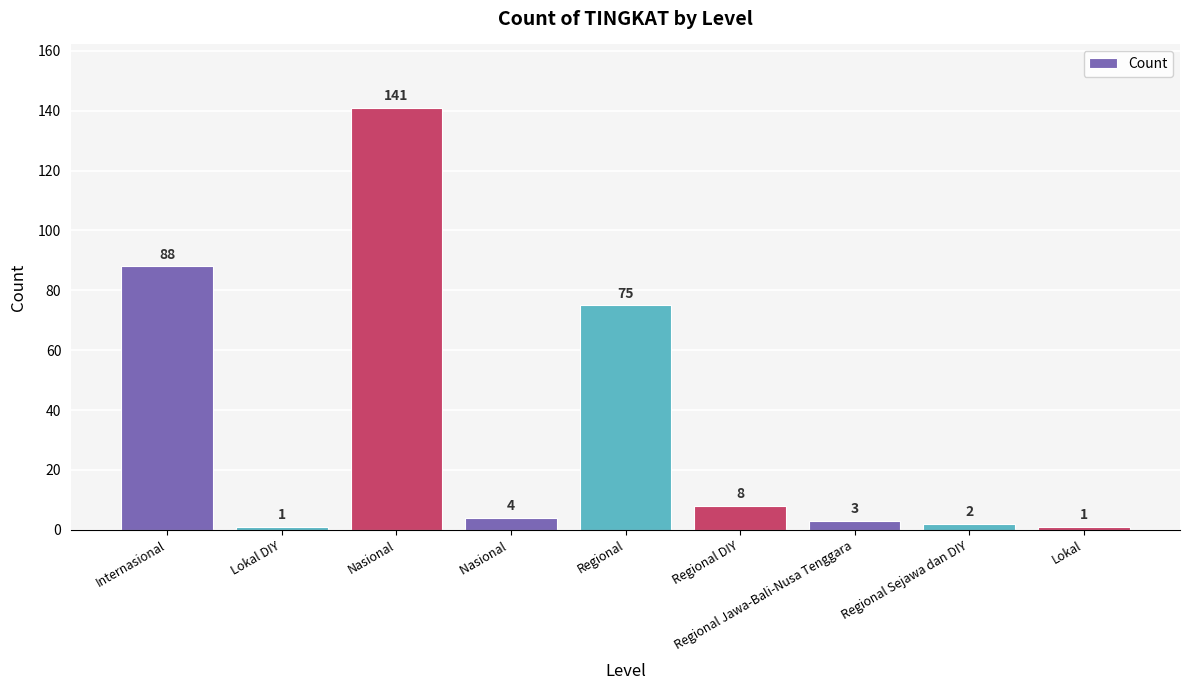

Is it true that the value at Regional Jawa-Bali-Nusa Tenggara is 3?

True